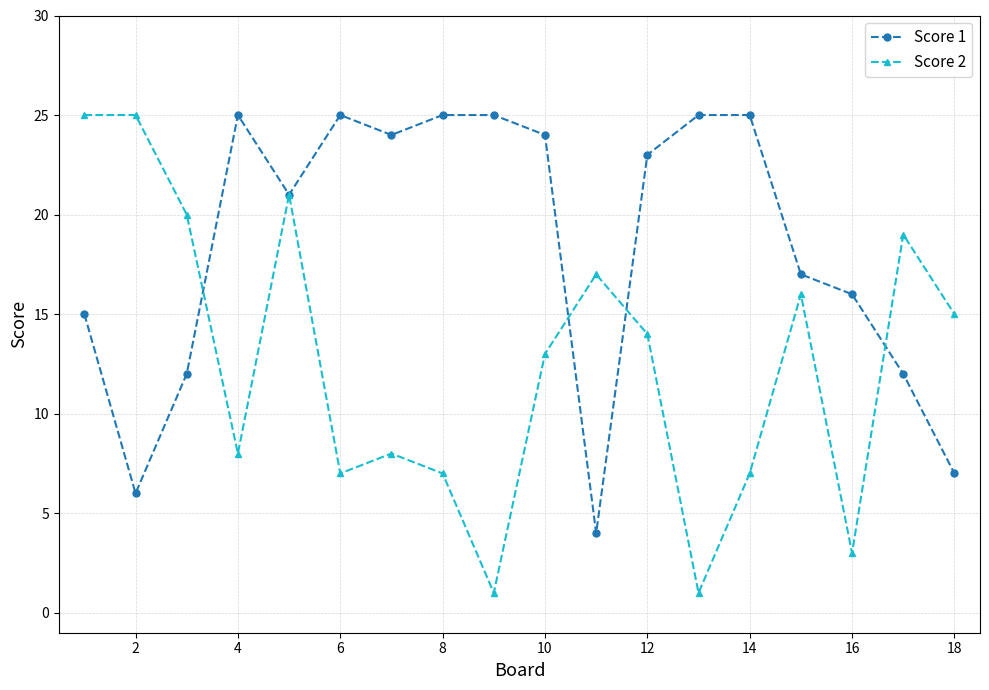

What is the maximum value shown in the chart?

25